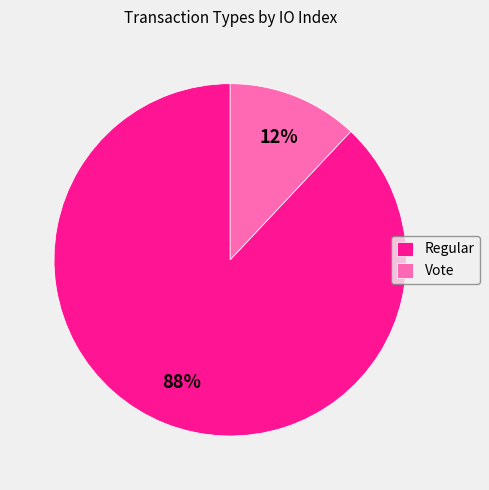

The Vote slice represents 5% of the pie. True or false?

False